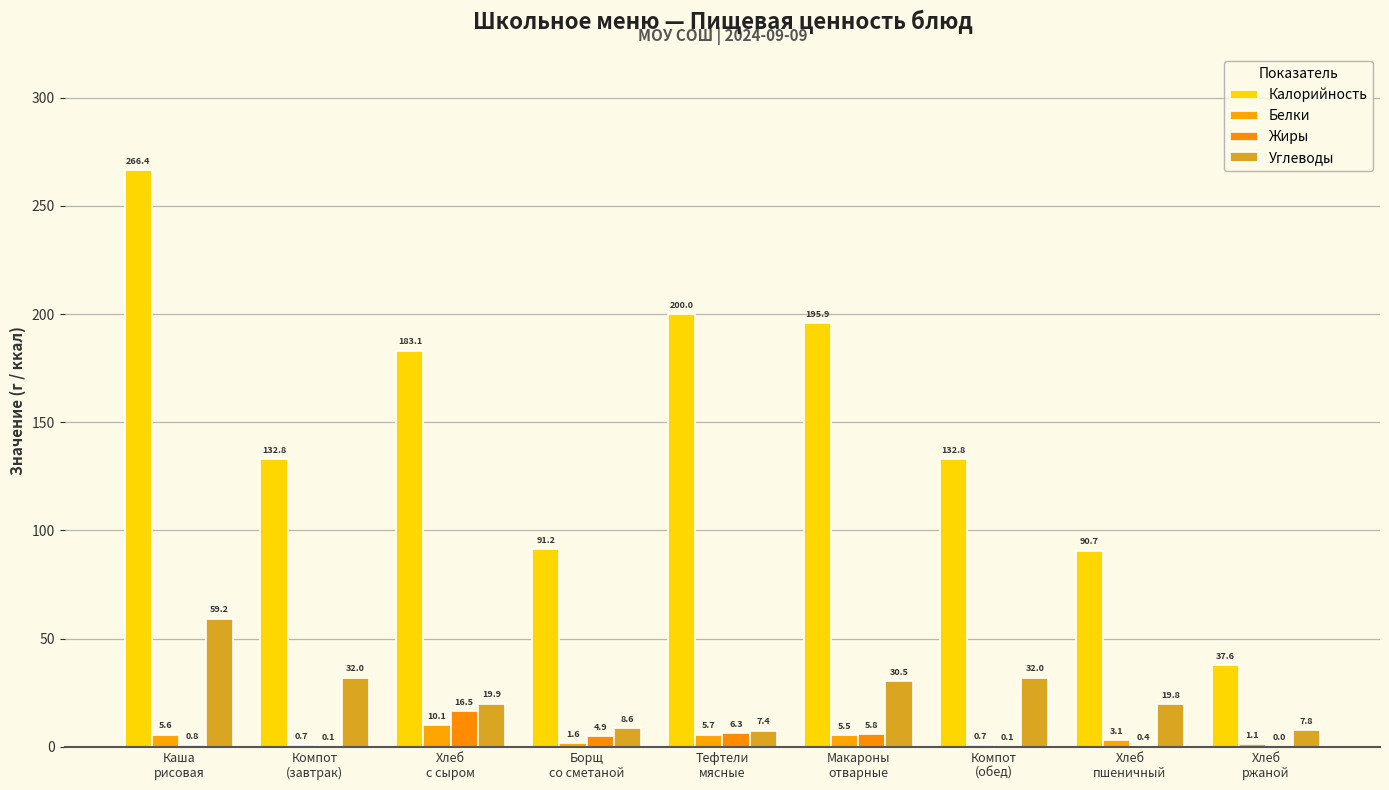

What is the average value of the Жиры series?

3.9